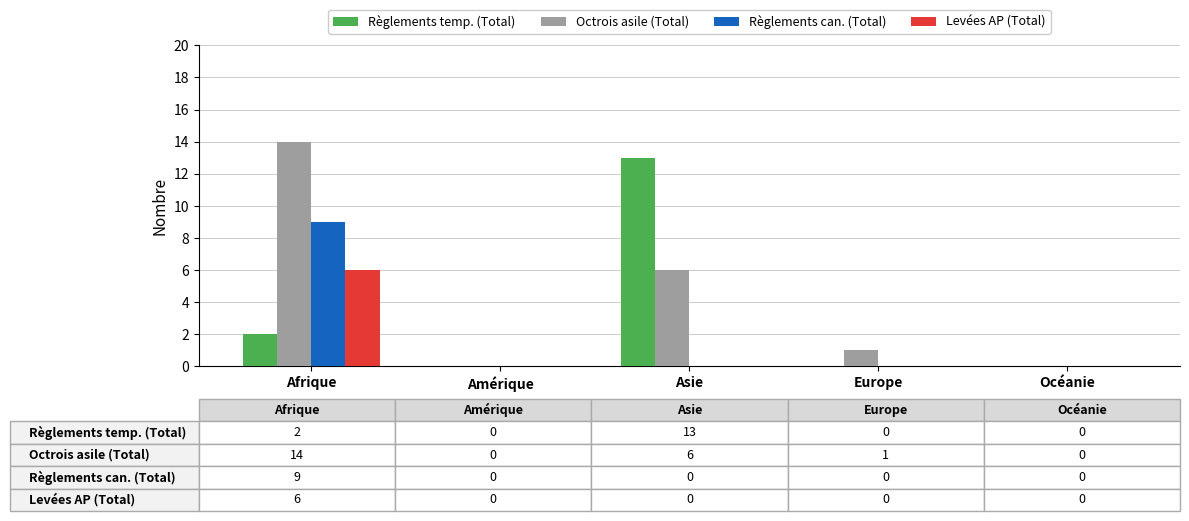

At which category is the sum across all series the highest?

Afrique